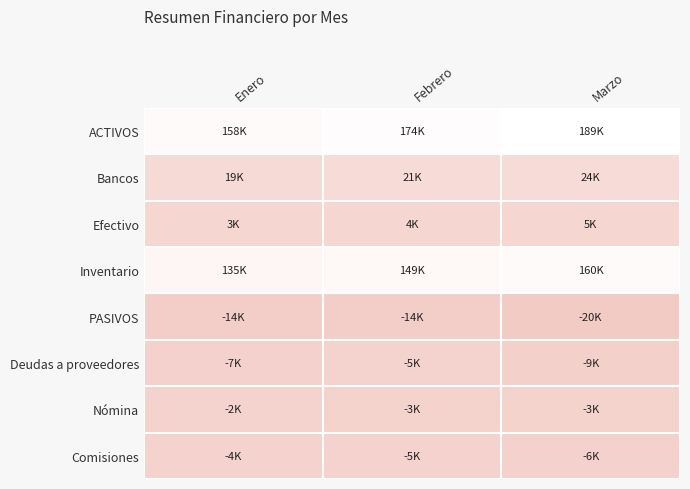

Reading left to right, transcribe all the data shown in this chart.

ACTIVOS: Enero=158500	Febrero=174800	Marzo=189800
Bancos: Enero=19600	Febrero=21500	Marzo=24100
Efectivo: Enero=3900	Febrero=4300	Marzo=5700
Inventario: Enero=135000	Febrero=149000	Marzo=160000
PASIVOS: Enero=-14100	Febrero=-14500	Marzo=-20400
Deudas a proveedores: Enero=-7100	Febrero=-5600	Marzo=-9800
Nómina: Enero=-2100	Febrero=-3200	Marzo=-3800
Comisiones: Enero=-4900	Febrero=-5700	Marzo=-6800